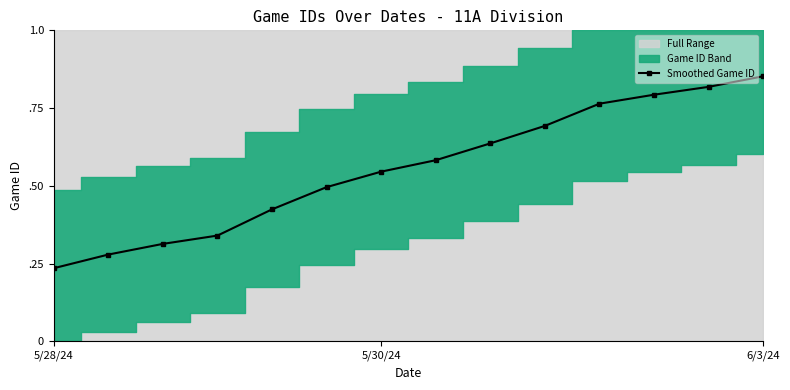

What is the maximum value shown in the chart?

0.9